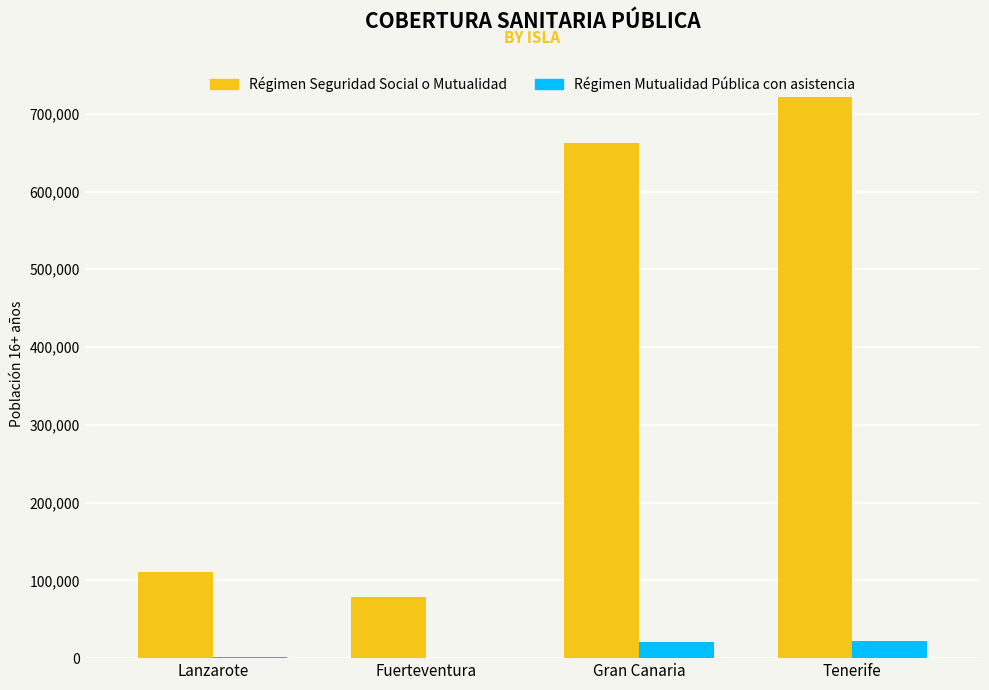

Where is Régimen Seguridad Social o Mutualidad nearest to the value 399866?

Gran Canaria